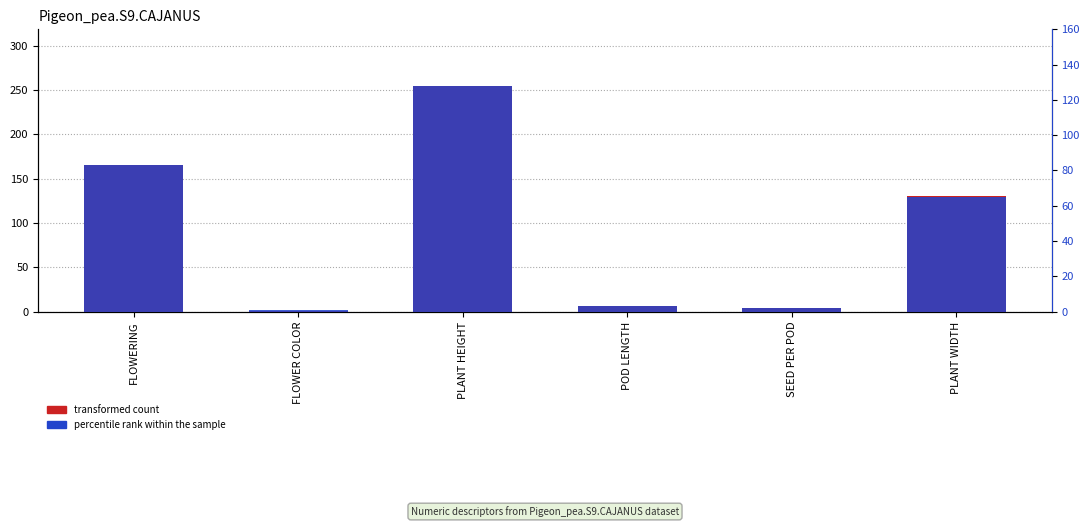

What is the sum of the percentile rank within the sample values at FLOWER COLOR and POD LENGTH?

4